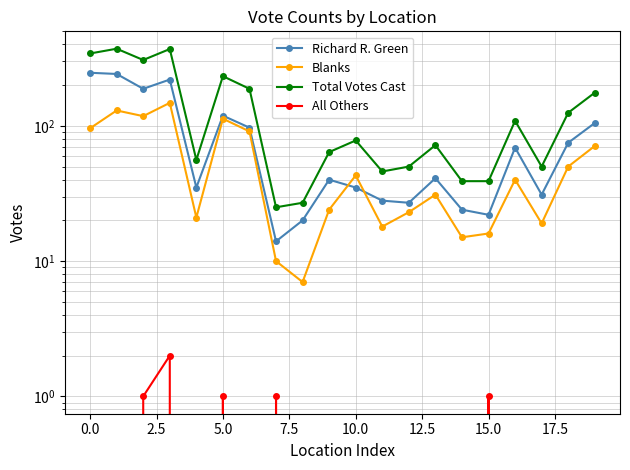

What is the difference between the highest and lowest values at 12?

50